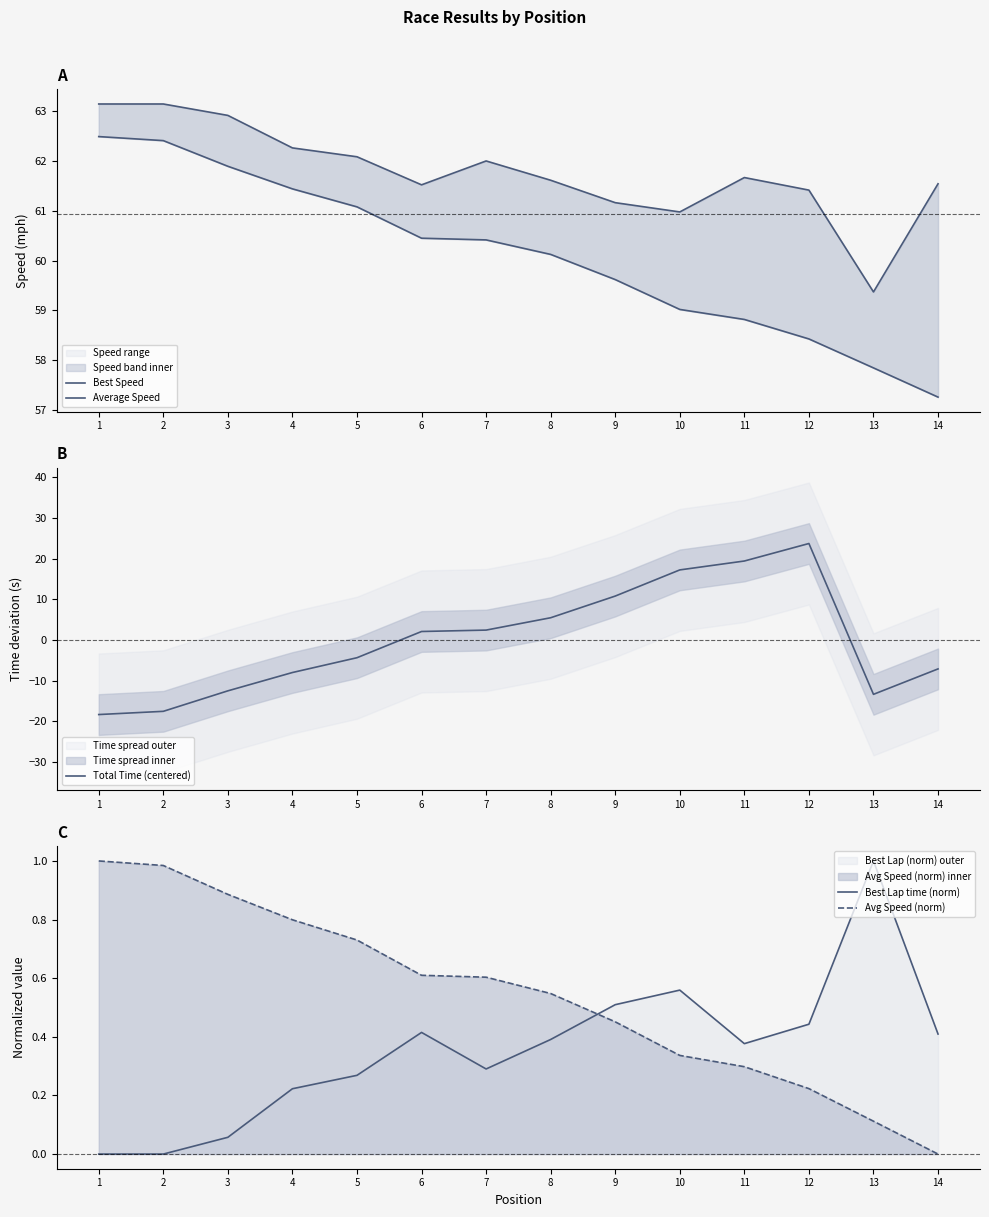

Reading left to right, extract all data points from this chart.

Best Speed: 63.1	63.1	62.9	62.3	62.1	61.5	62.0	61.6	61.2	61.0	61.7	61.4	59.4	61.5
Average Speed: 62.5	62.4	61.9	61.4	61.1	60.4	60.4	60.1	59.6	59.0	58.8	58.4	57.8	57.3
Total Time (centered): -18.3	-17.5	-12.5	-8.0	-4.4	2.1	2.4	5.5	10.8	17.2	19.4	23.7	-13.4	-7.1
Best Lap time (norm): 0.0	0.0	0.1	0.2	0.3	0.4	0.3	0.4	0.5	0.6	0.4	0.4	1.0	0.4
Avg Speed (norm): 1.0	1.0	0.9	0.8	0.7	0.6	0.6	0.5	0.5	0.3	0.3	0.2	0.1	0.0